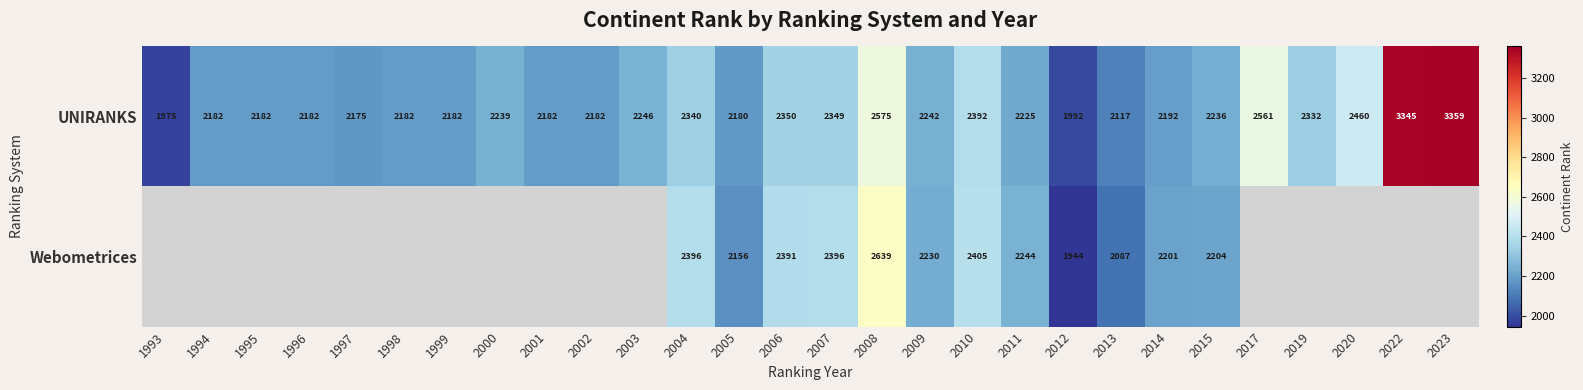

How many data points does each series have?

28